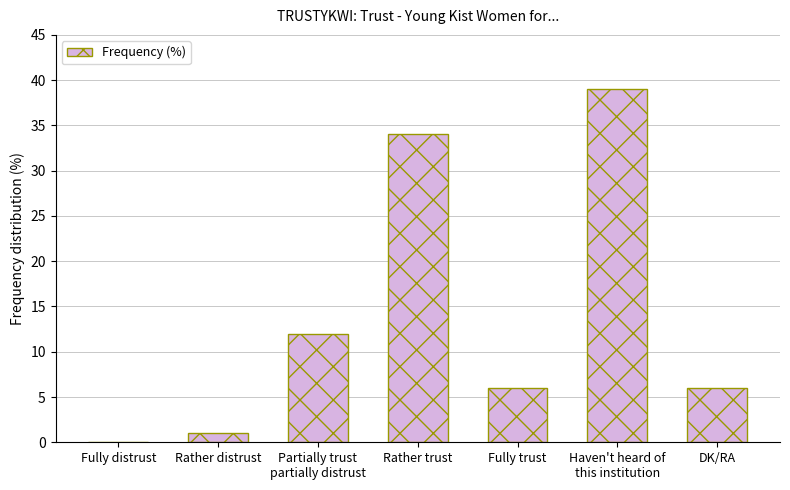

At which label does the data first exceed 6?

Partially trust
partially distrust